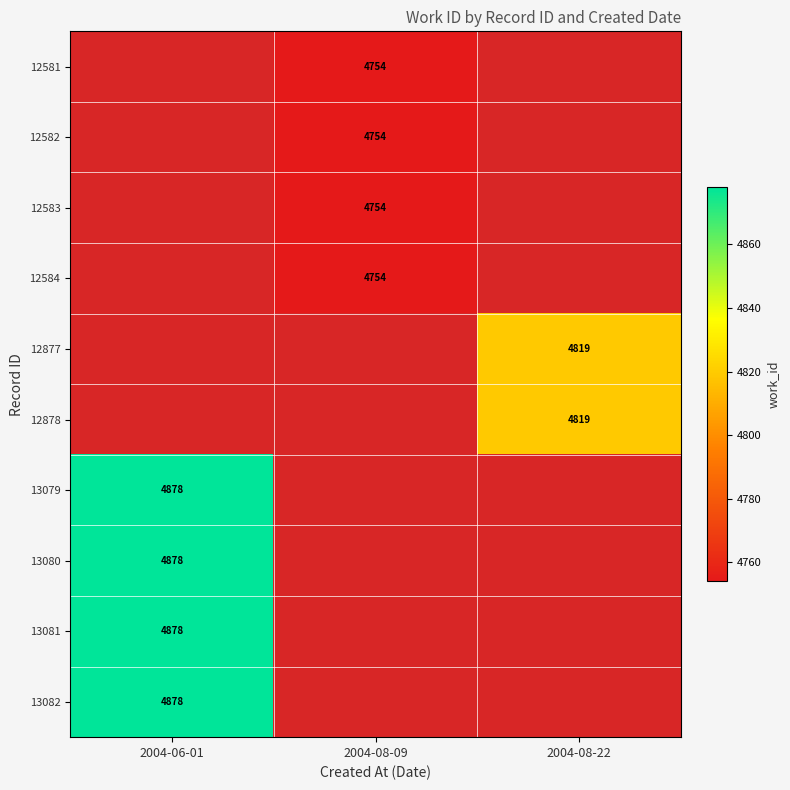

How many series are shown in this chart?

10